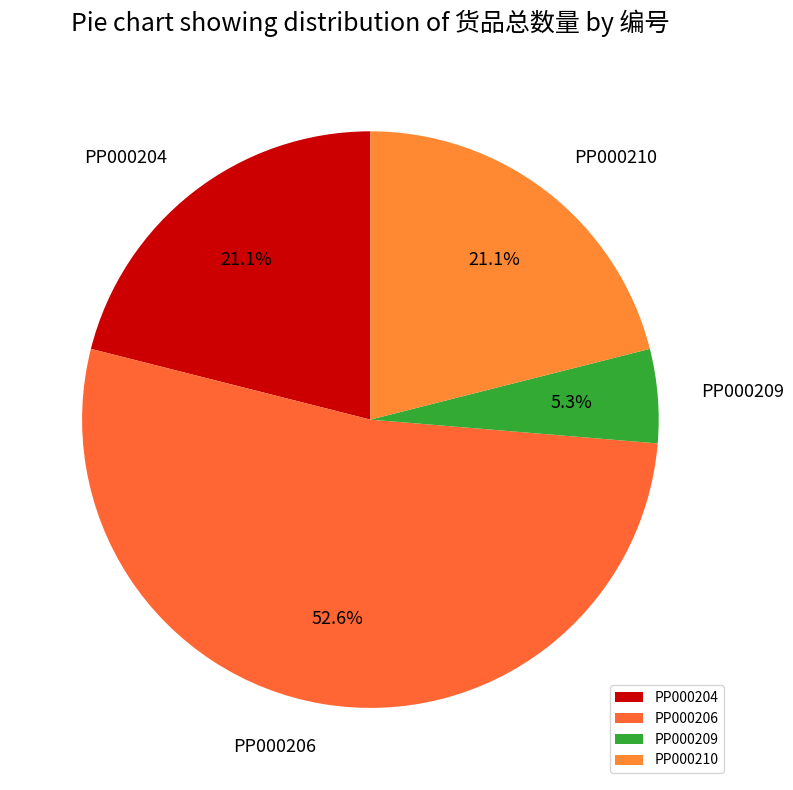

How much of the chart is everything except PP000210?

78.9%